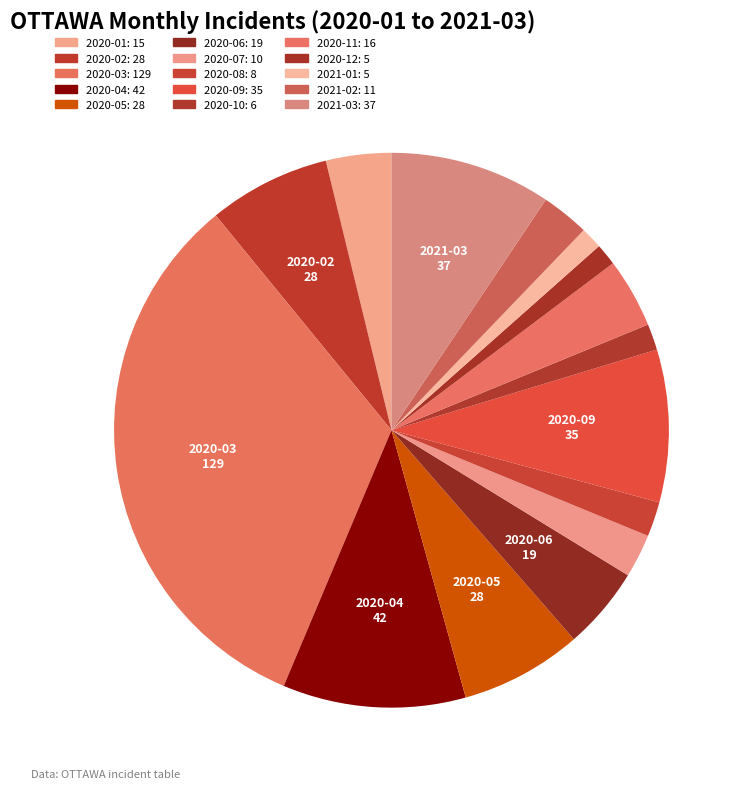

Is it true that 2020-02 is 7% of the pie?

True